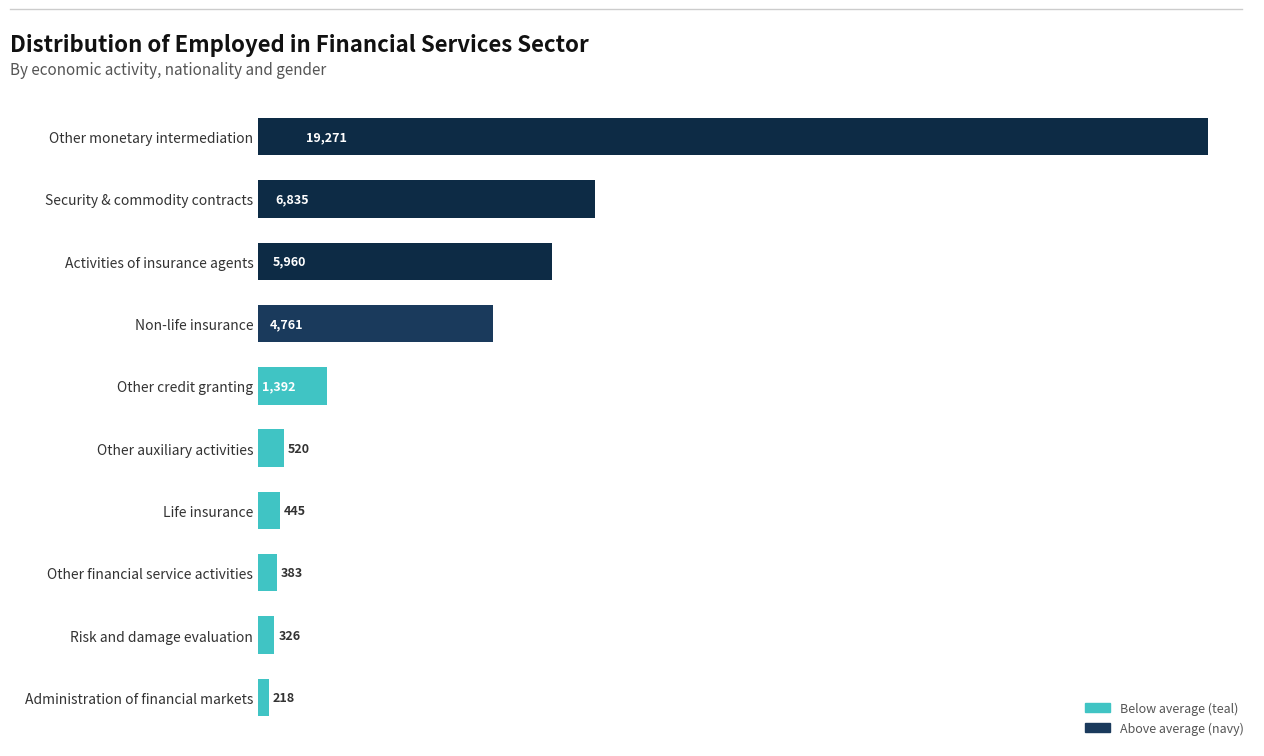

Between Other financial service activities and Other credit granting, which is larger?

Other credit granting